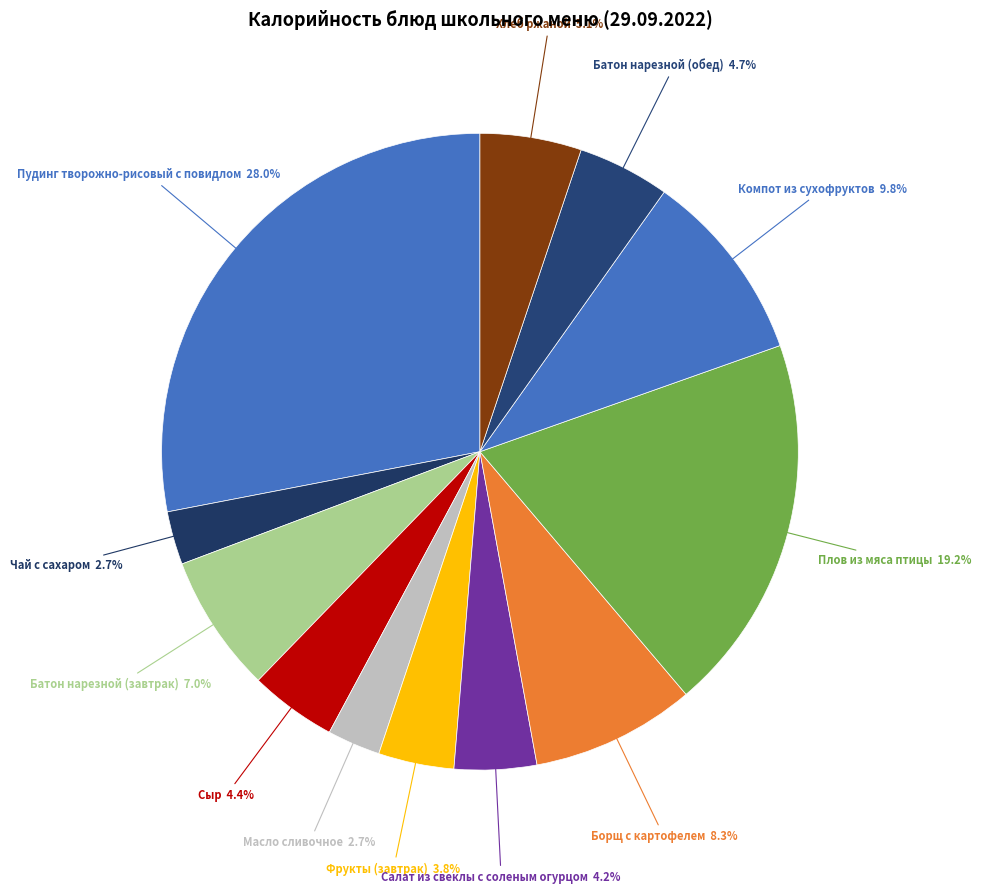

How many slices are in this pie chart?

12